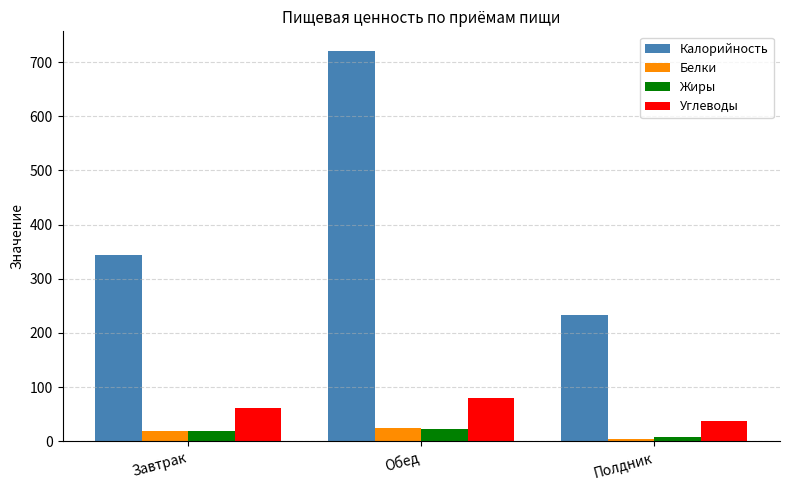

Which category has the lowest value in the Калорийность series?

Полдник